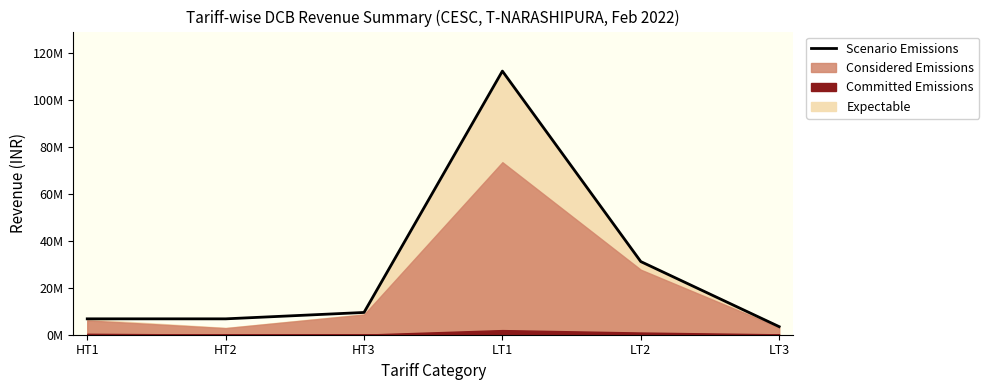

Which has a higher value, HT2 or LT3?

HT2